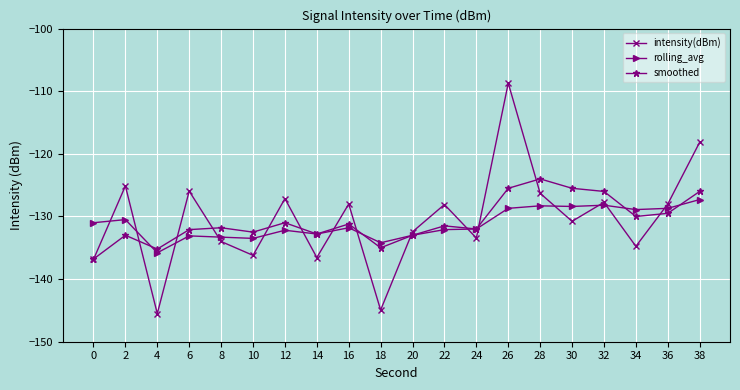

At which label does intensity(dBm) first exceed -128?

2